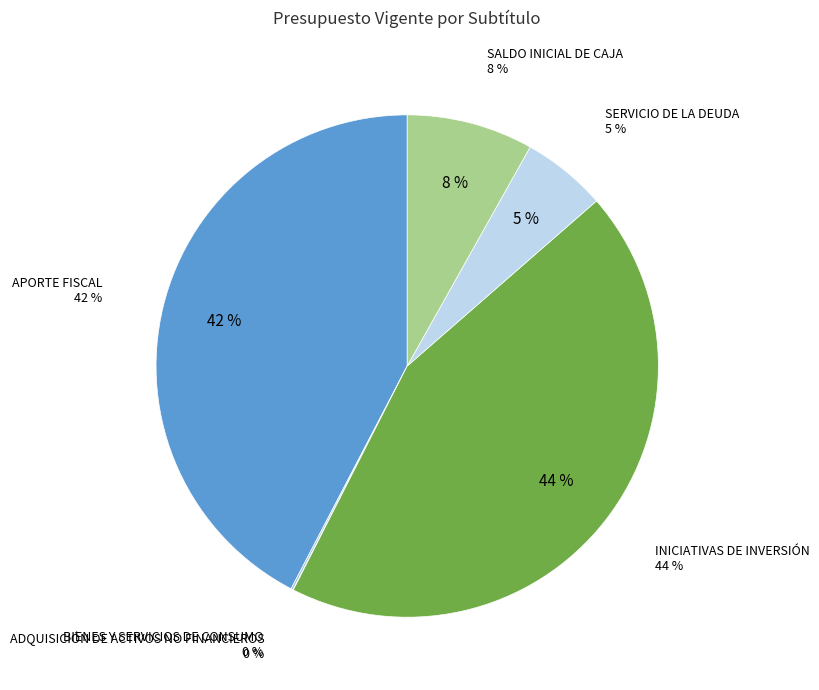

What percentage is NOT represented by SALDO INICIAL DE CAJA?

91.9%